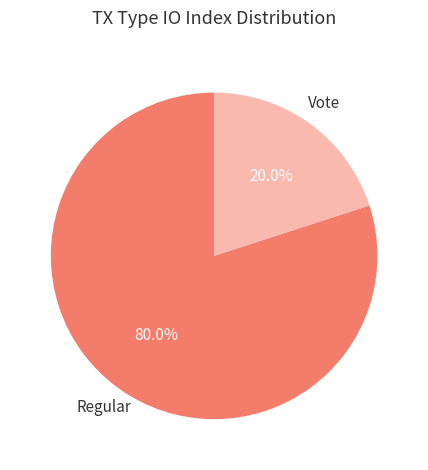

Rank the categories by value from highest to lowest.

Regular, Vote